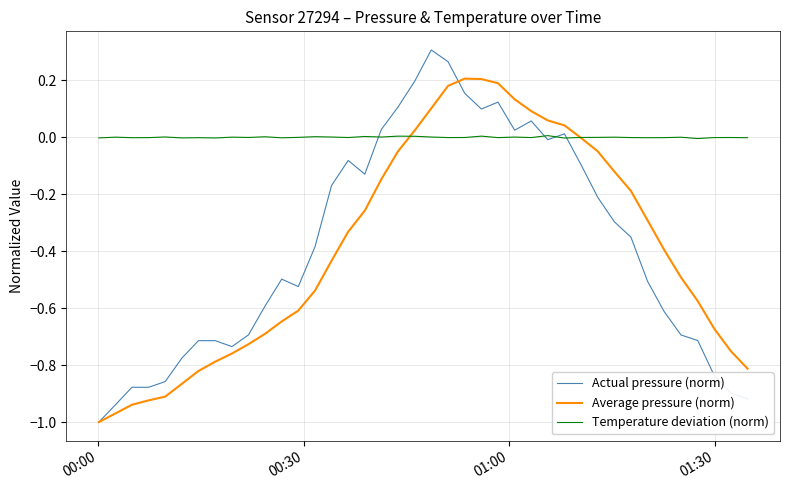

Which series has the widest spread of values?

Actual pressure (norm)